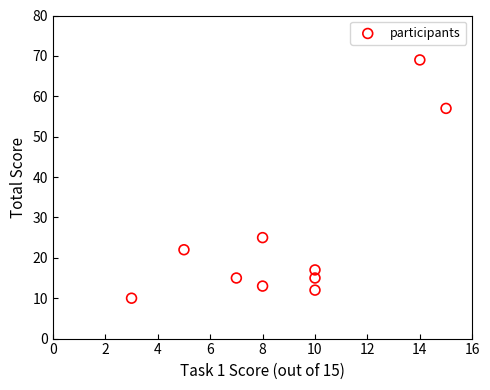

What Y value in the scatter plot is closest to 39?

25